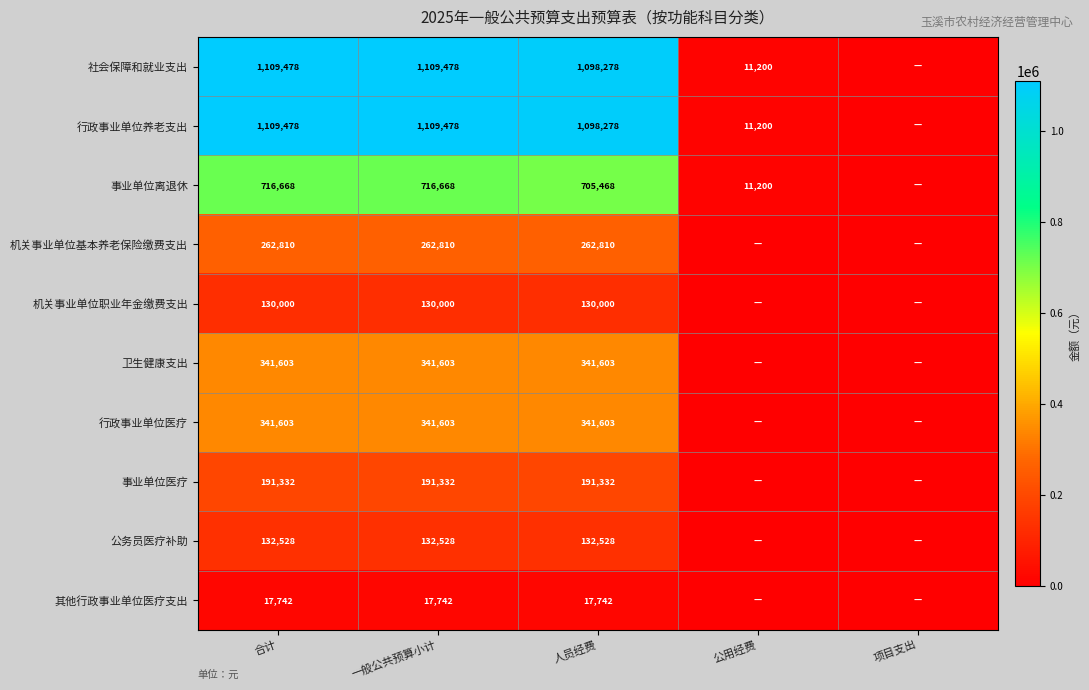

What is the spread (max minus min) of values at 人员经费?

1080536